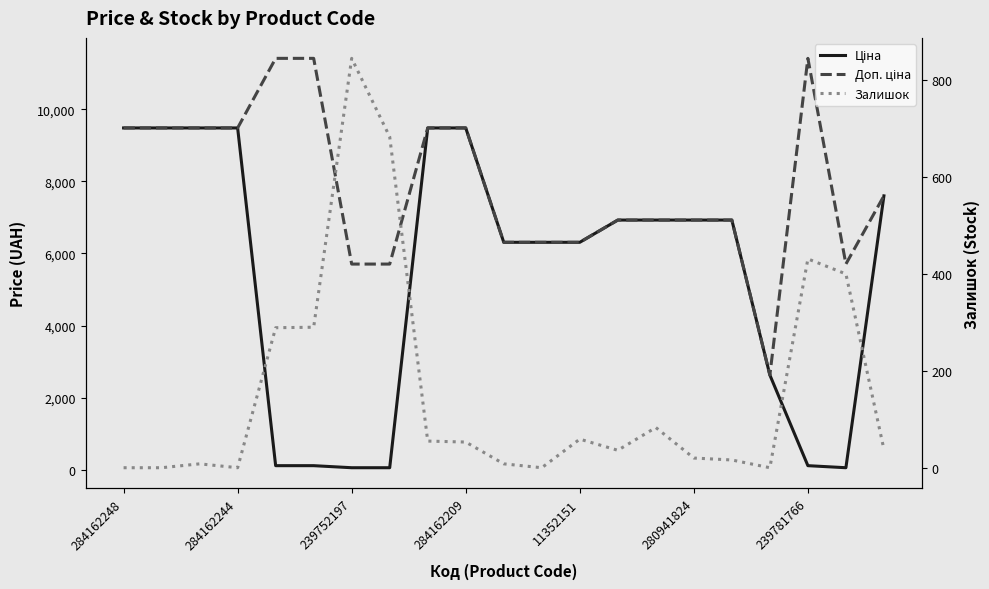

How many lines are shown in the chart?

3